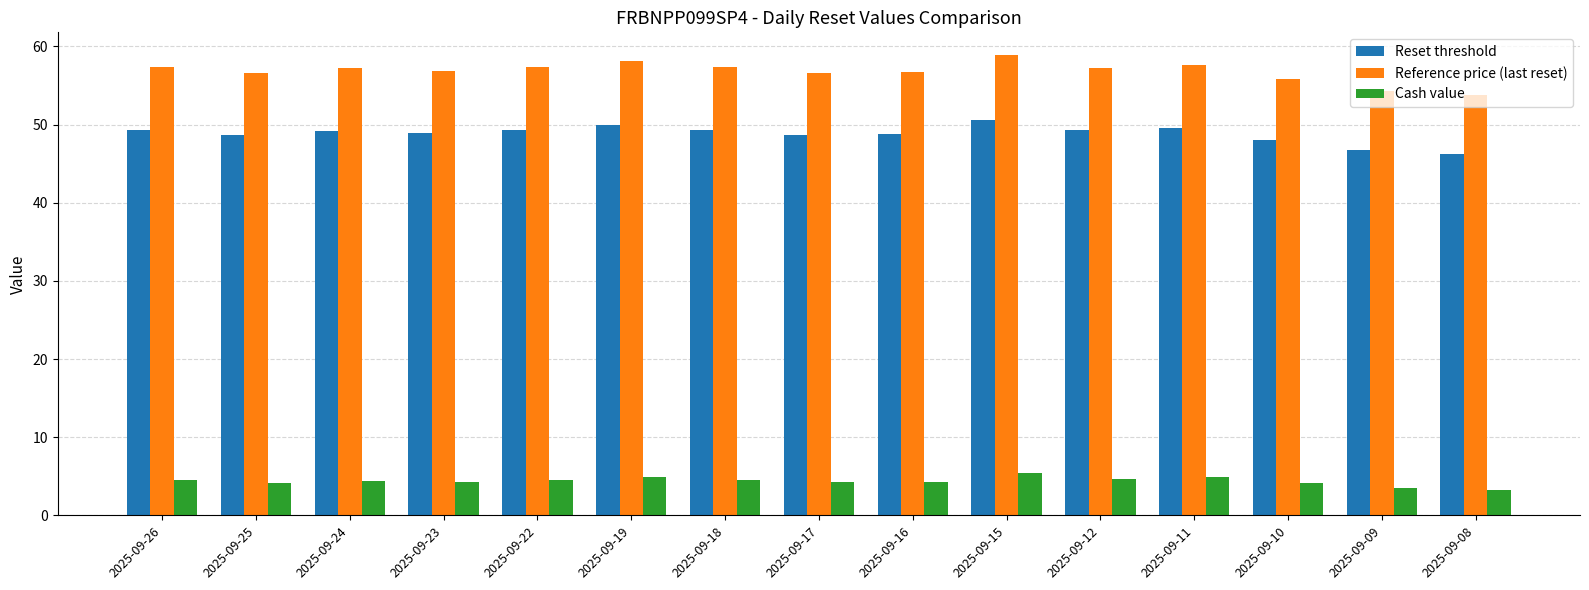

Is it true that Reference price (last reset) equals 32.0 at 2025-09-24?

False